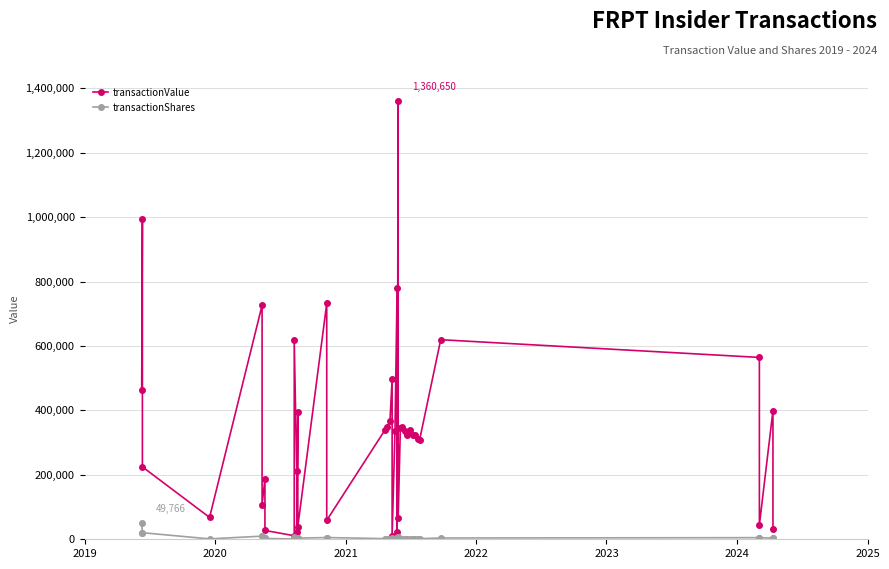

True or false: transactionValue and transactionShares cross at least once.

False